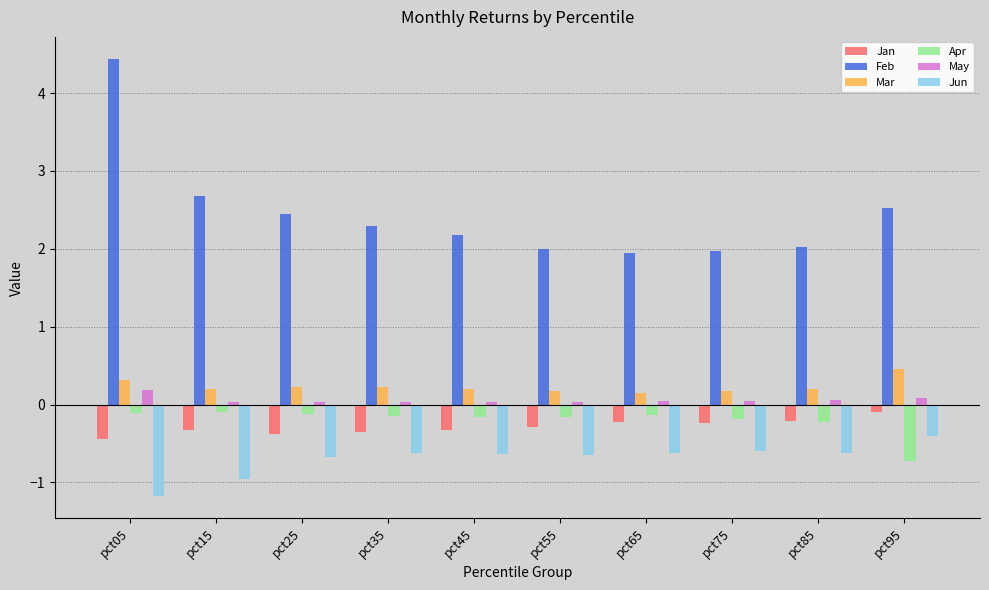

Between pct05 and pct35, which series saw the biggest shift?

Feb